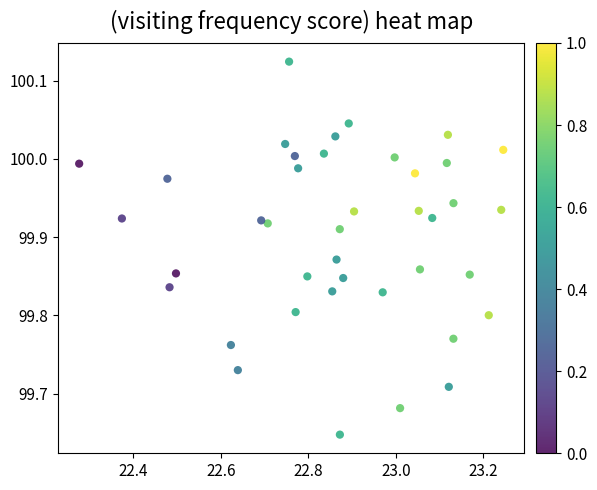

What is the range of Y values (max minus min)?

0.5